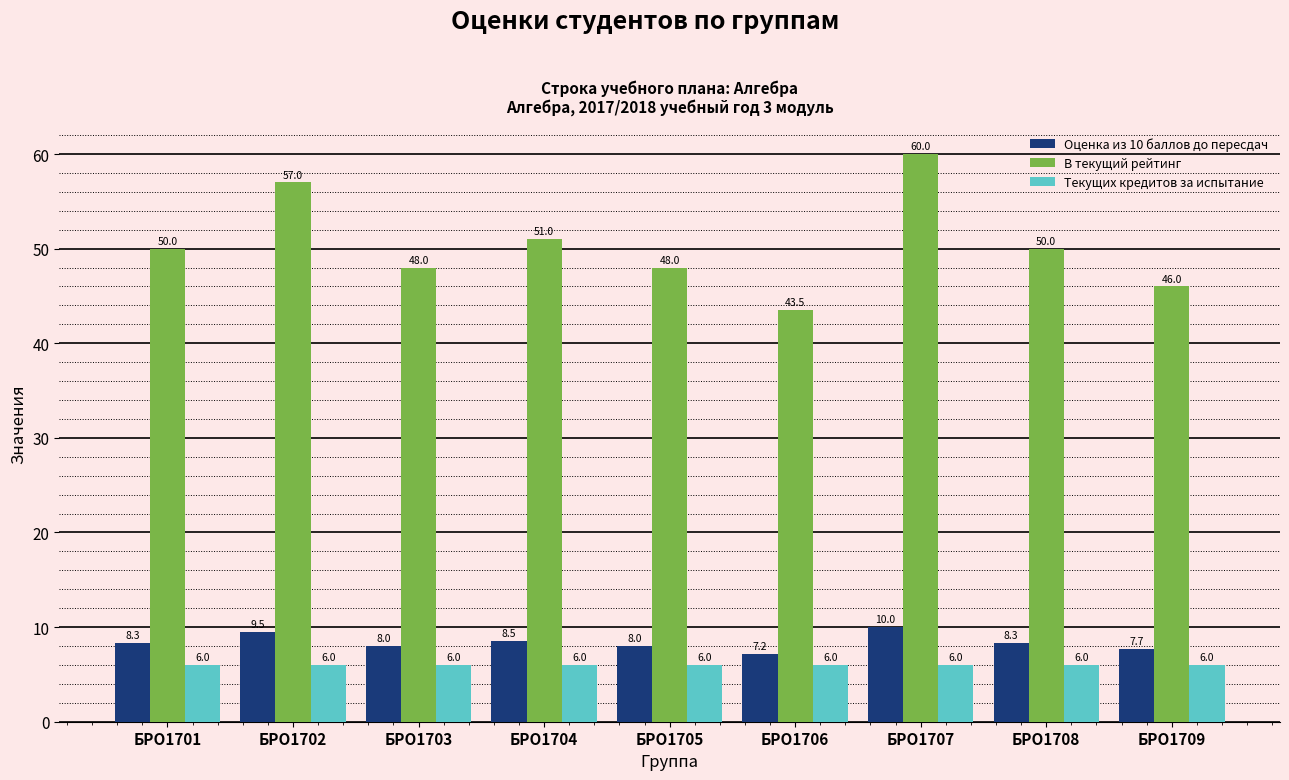

True or false: Оценка из 10 баллов до пересдач has a value of 14.0 at БРО1707.

False